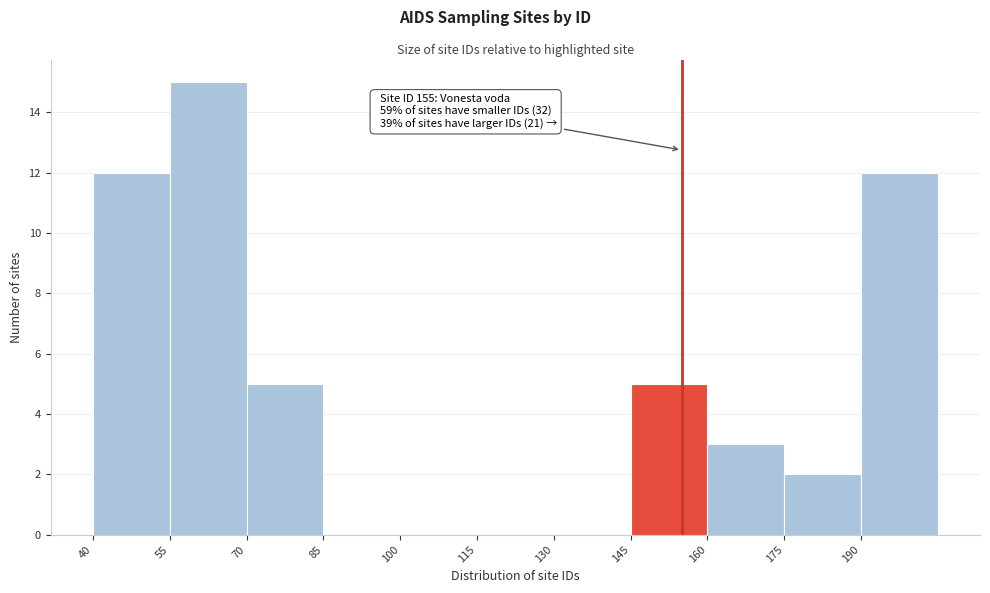

Over which range of the x-axis is the bar tallest?

55 to 70